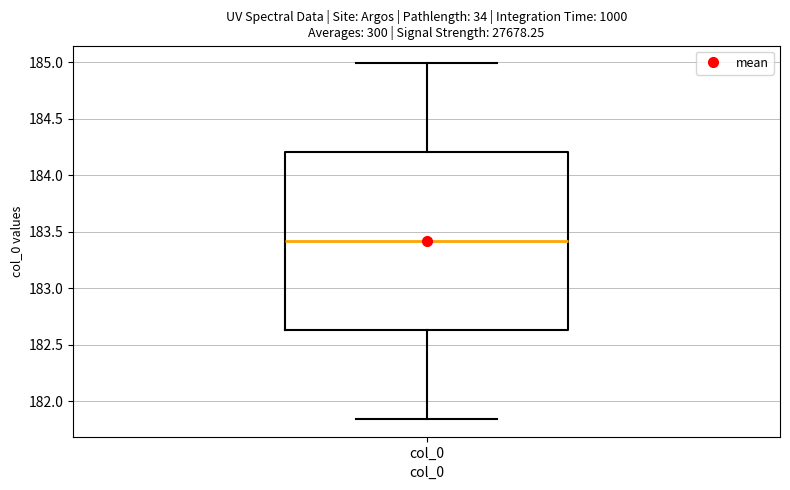

Where does the median line of the box for col_0 sit on the y-axis? The values are not printed on the chart, so give them approximately, as read against the axis.

183.40